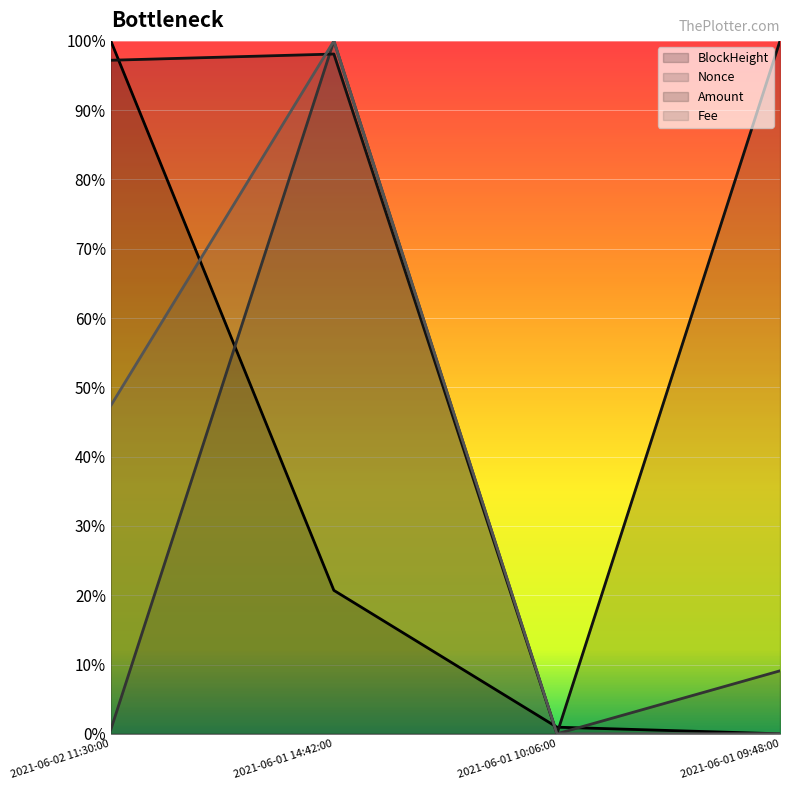

Which series has the largest total across all categories?

Amount